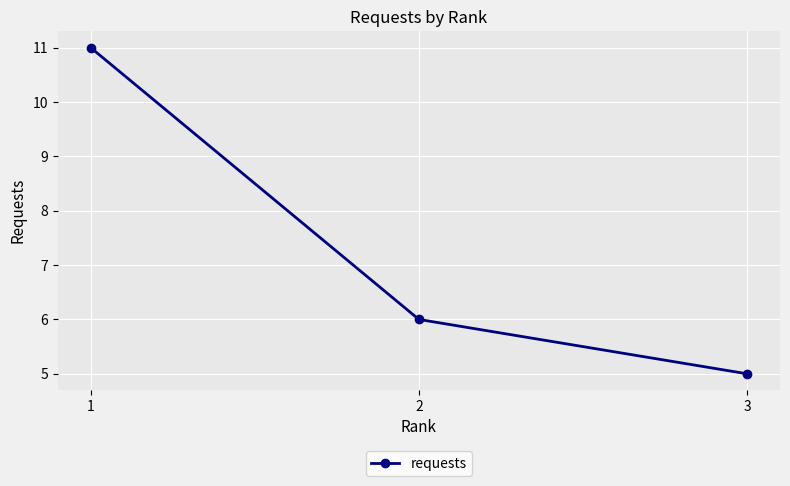

How many lines are shown in the chart?

1